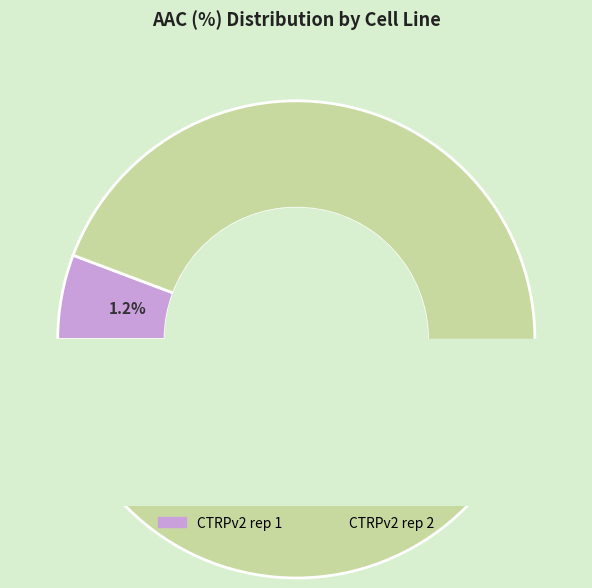

Which has a higher value, CTRPv2 rep 2 or CTRPv2 rep 1?

CTRPv2 rep 2